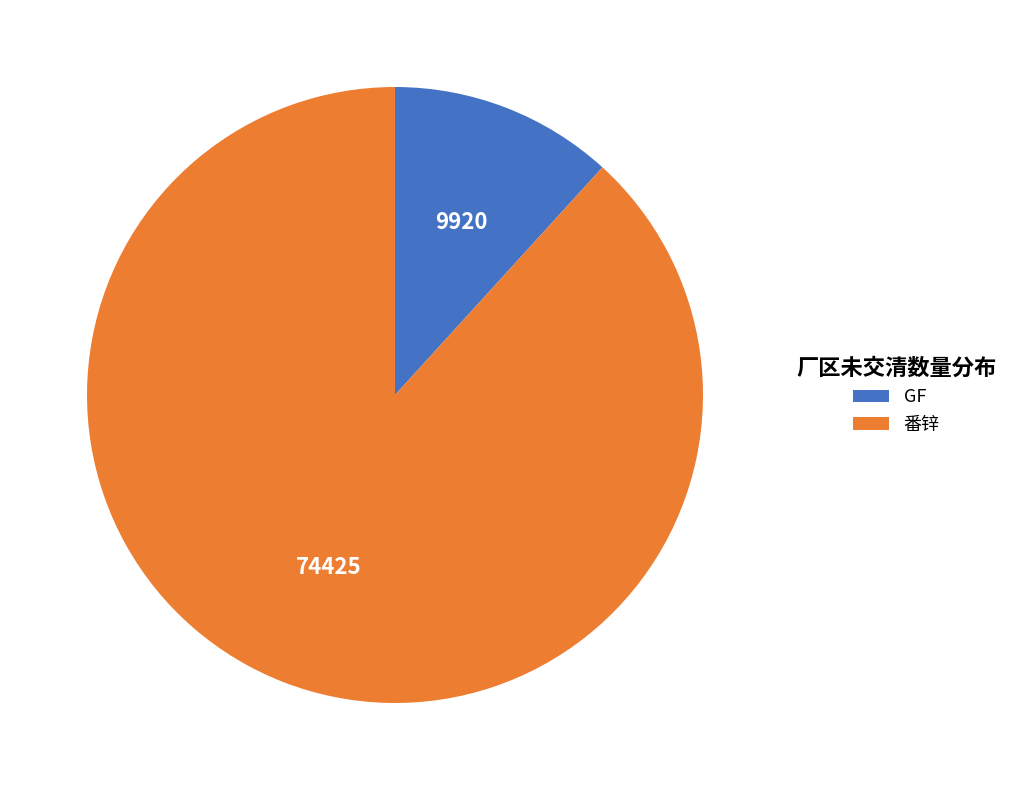

Between GF and 番锌, which is larger?

番锌